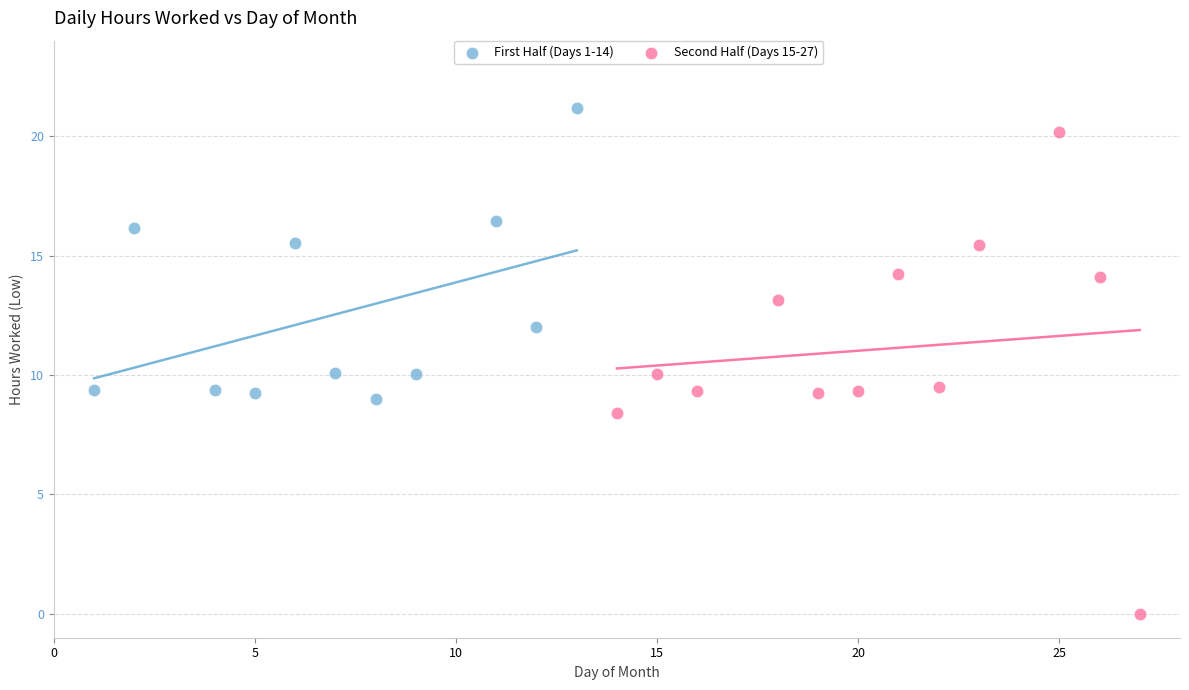

Which series has the largest Y range (max minus min)?

Second Half (Days 15-27)